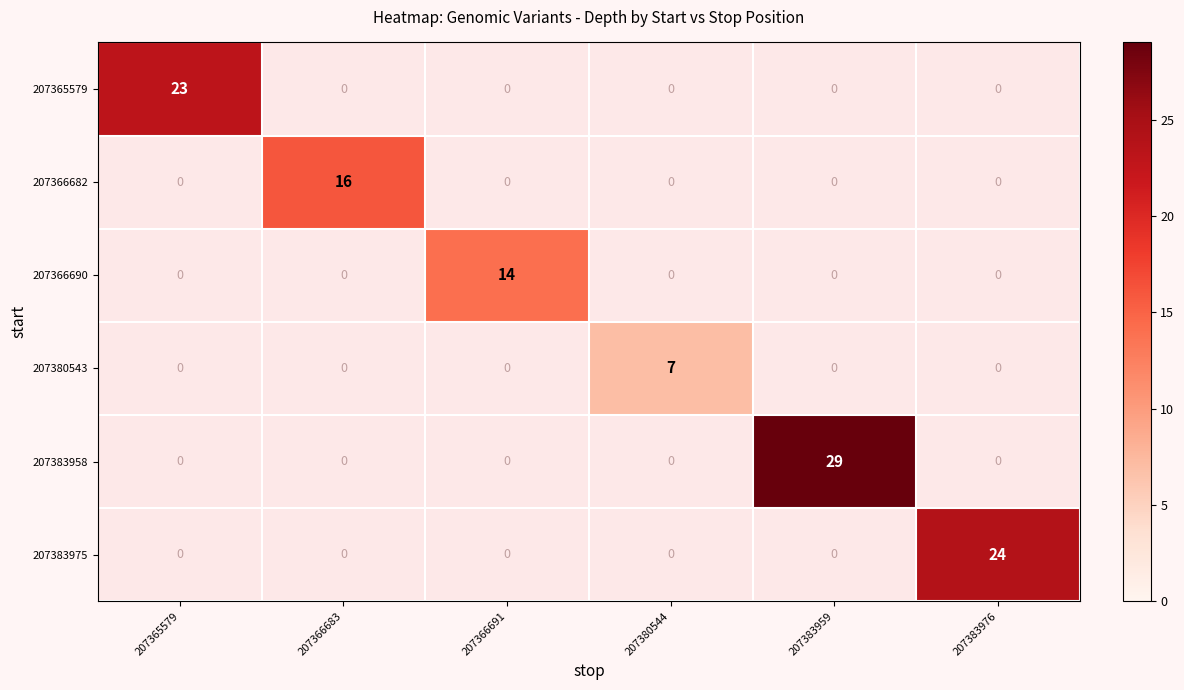

Is the value of 207365579 at 207365579 greater than the value of 207383958 at 207383959?

No